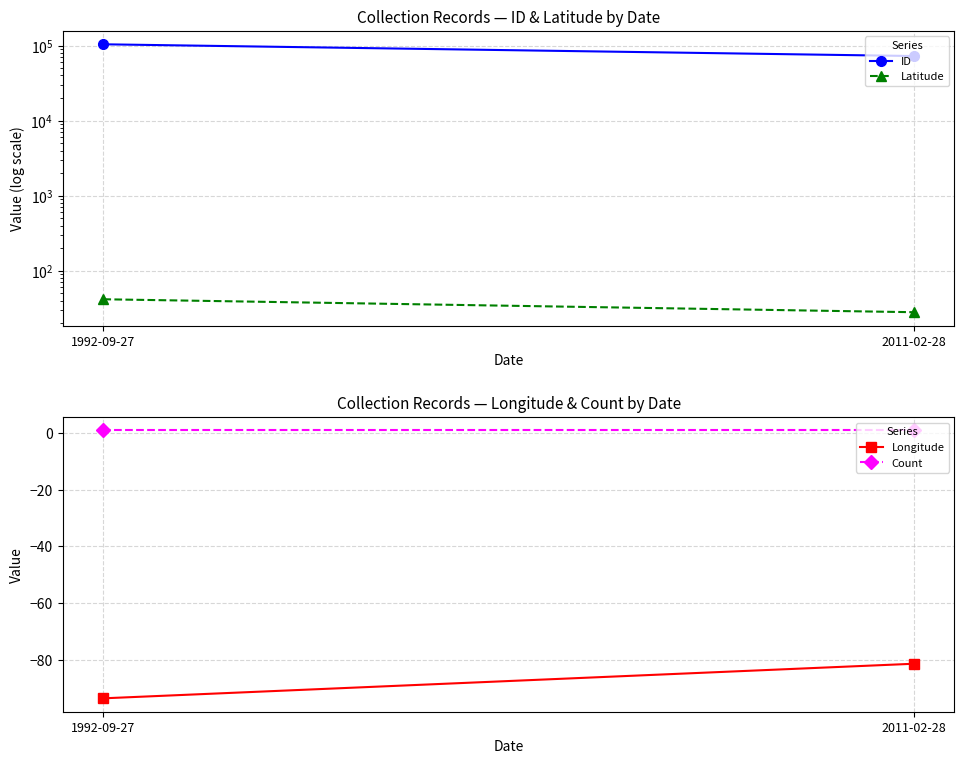

What is the minimum value for Count?

1.0